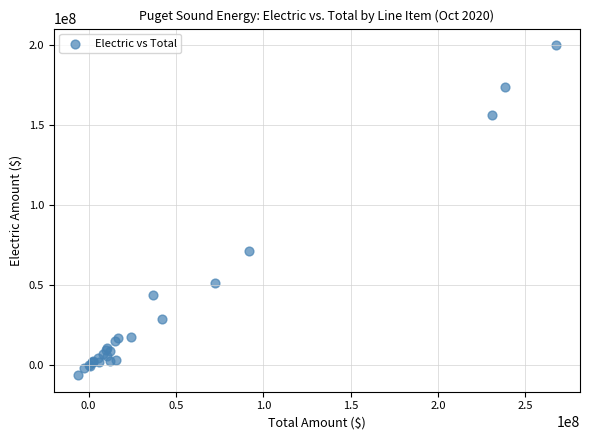

What Y value in the scatter plot is closest to 96745789?

70985894.1